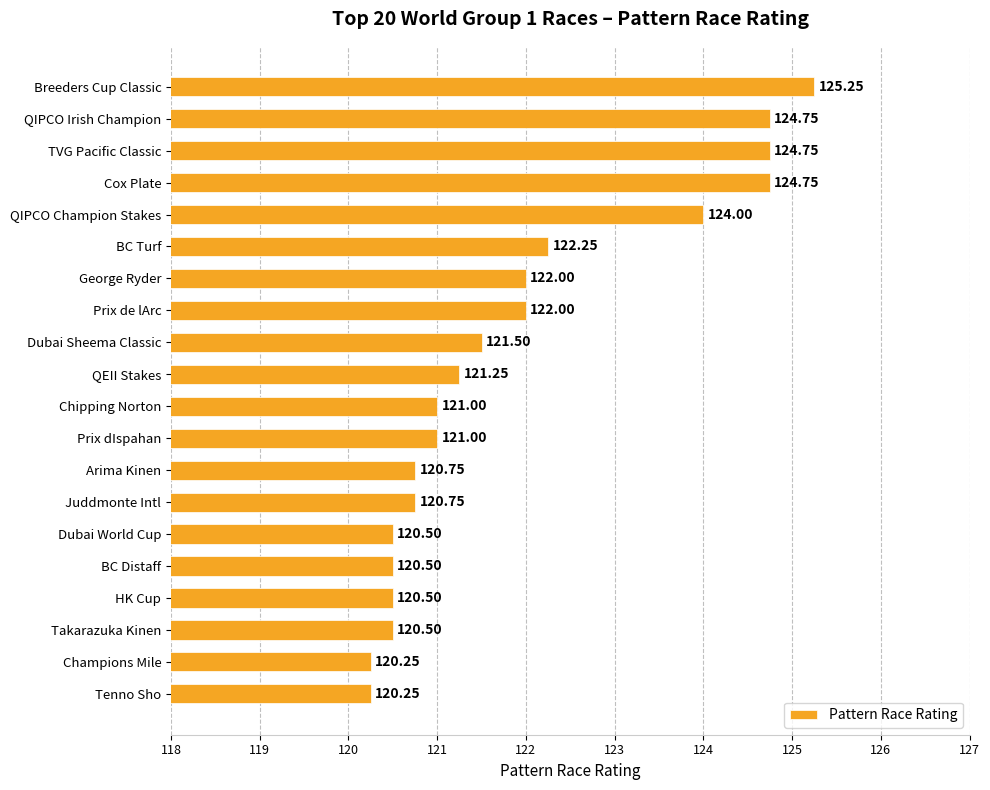

What is the sum of all values?

2438.5